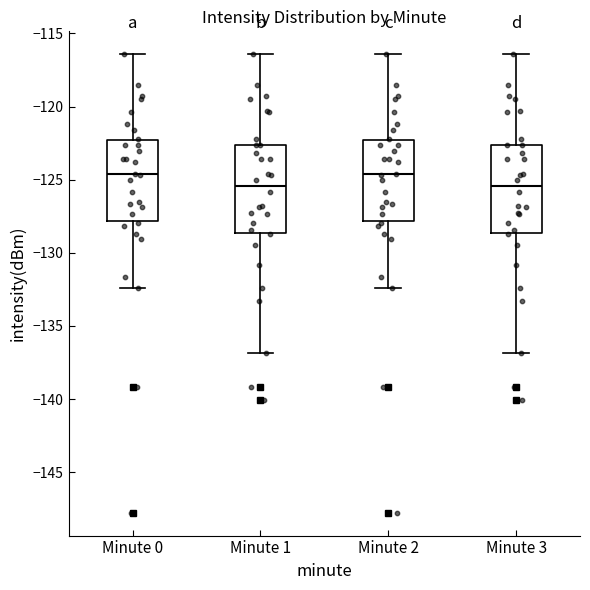

Where is the lower edge of the box for Minute 2 on the y-axis? The values are not printed on the chart, so give them approximately, as read against the axis.

-128.0